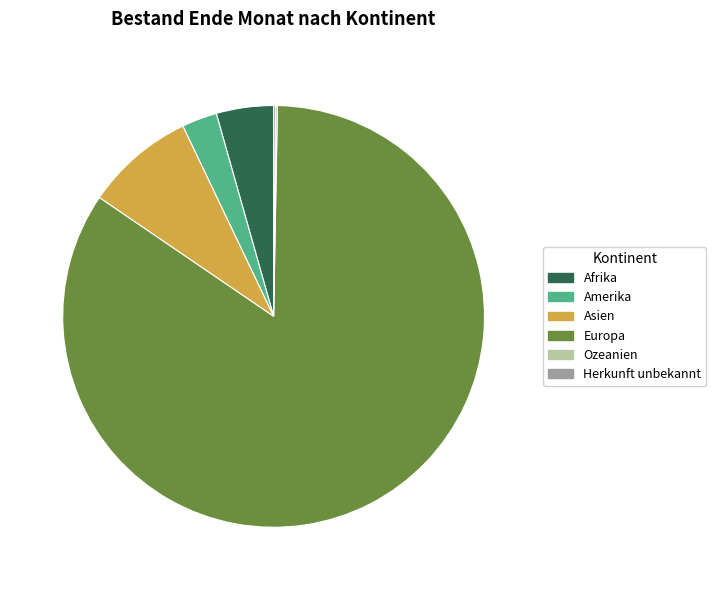

Does Amerika account for over 50% of the chart?

No